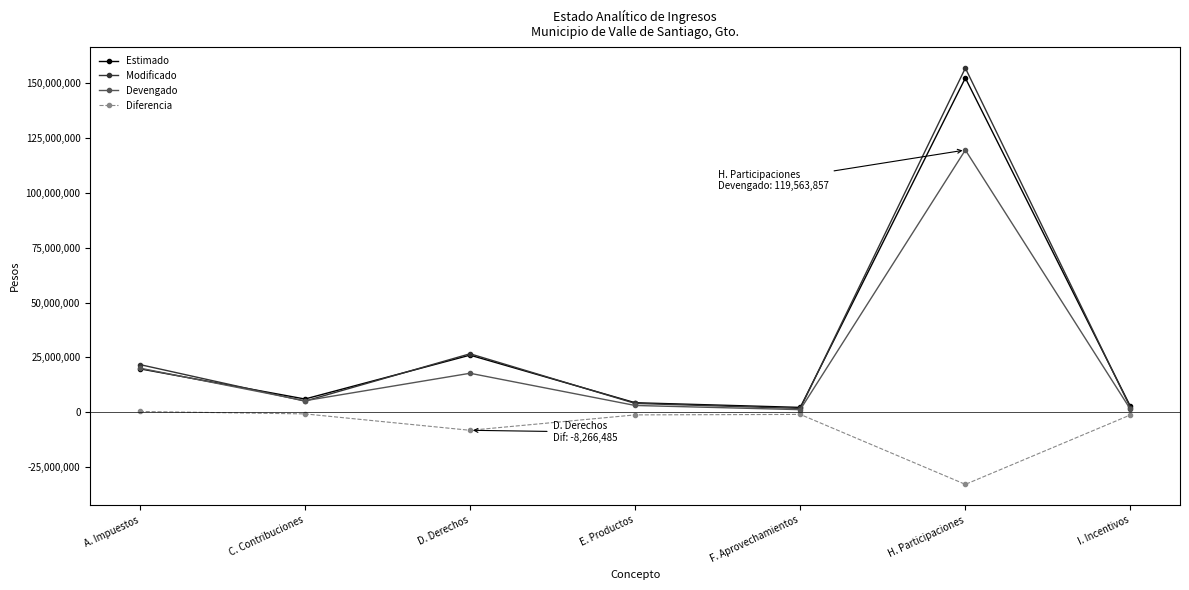

What position from the right is A. Impuestos?

7